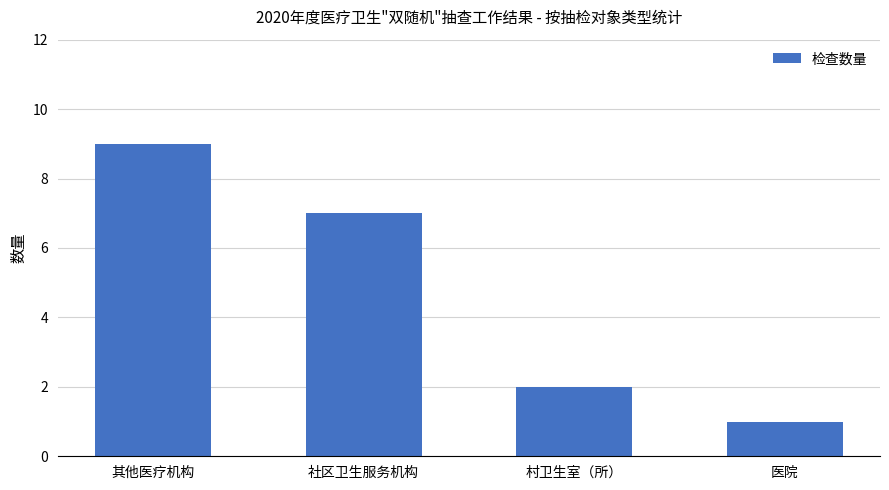

What is the sum of the values at 社区卫生服务机构 and 医院?

8